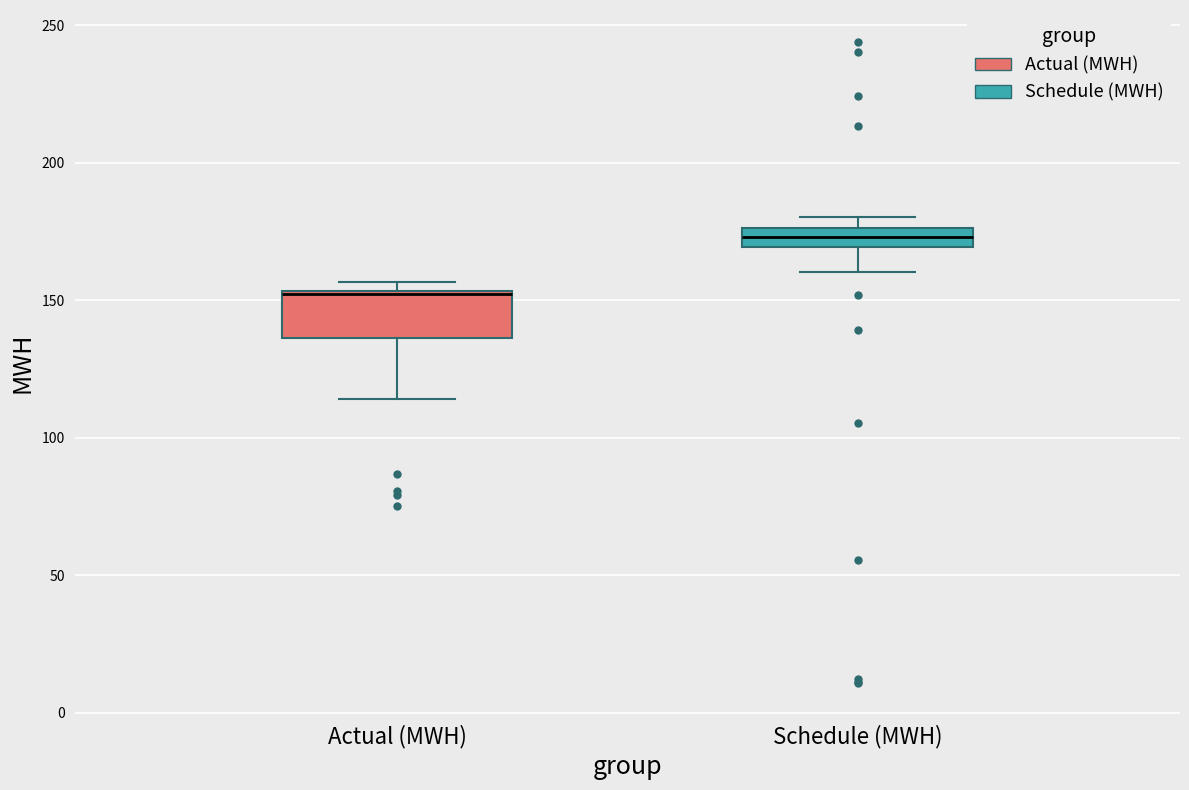

Which box's median line is the highest?

Schedule (MWH)